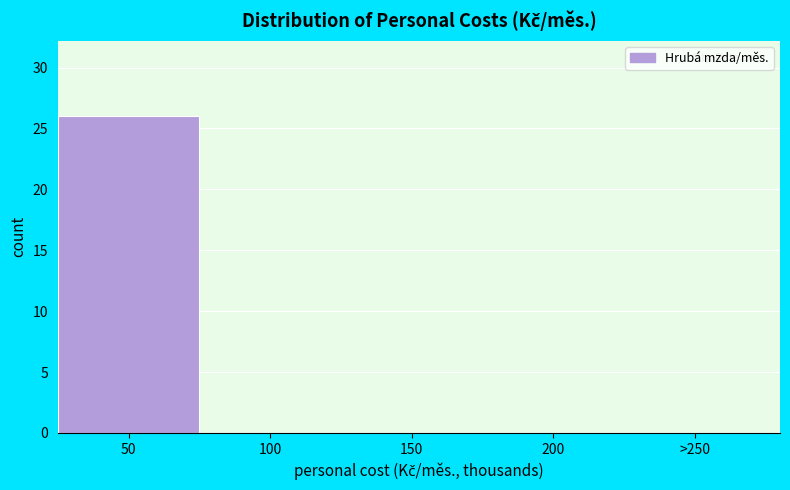

What is the sum of all values?

26